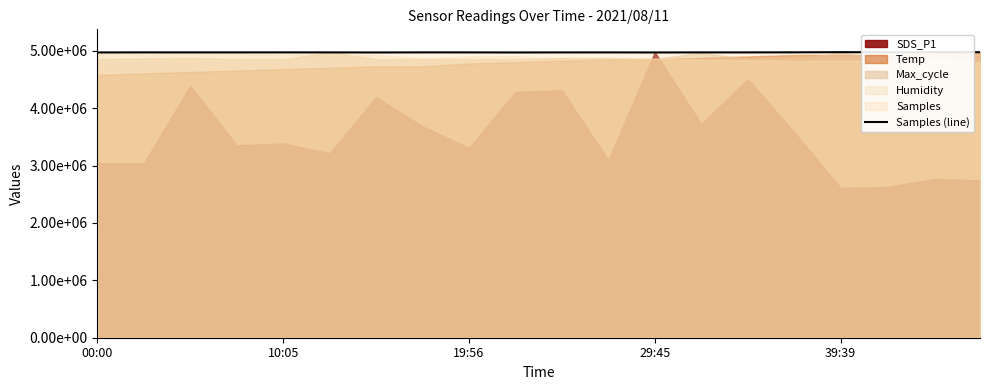

How many interior local peaks (higher than both neighbors) does the data have?

6